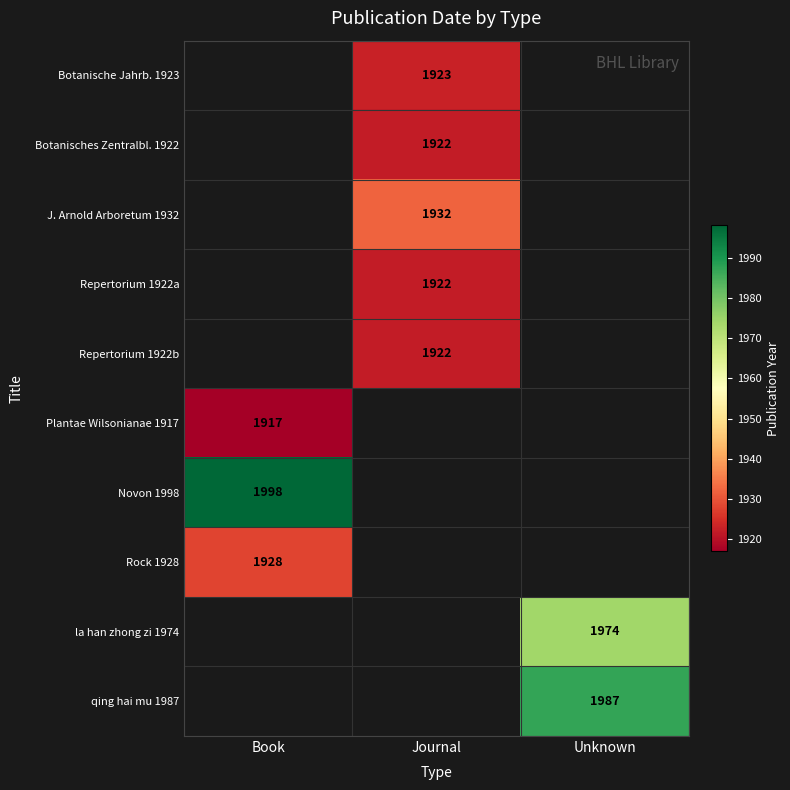

Is it true that qing hai mu 1987 equals 1987 at Unknown?

True